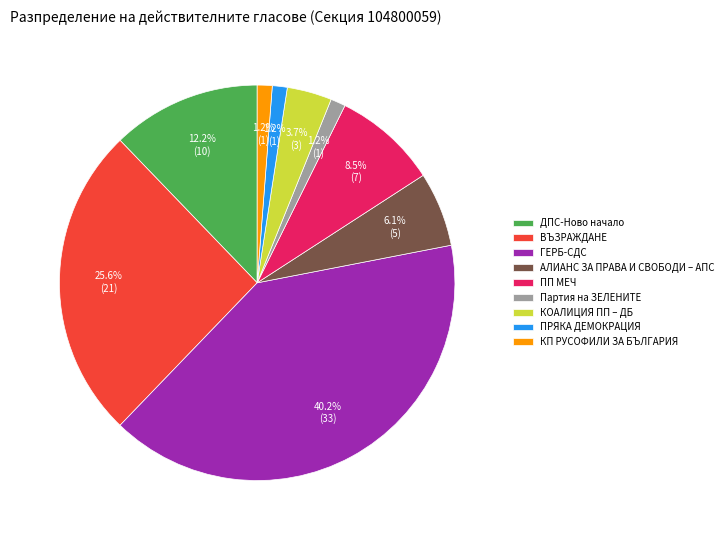

True or false: ПРЯКА ДЕМОКРАЦИЯ accounts for 11% of the total.

False